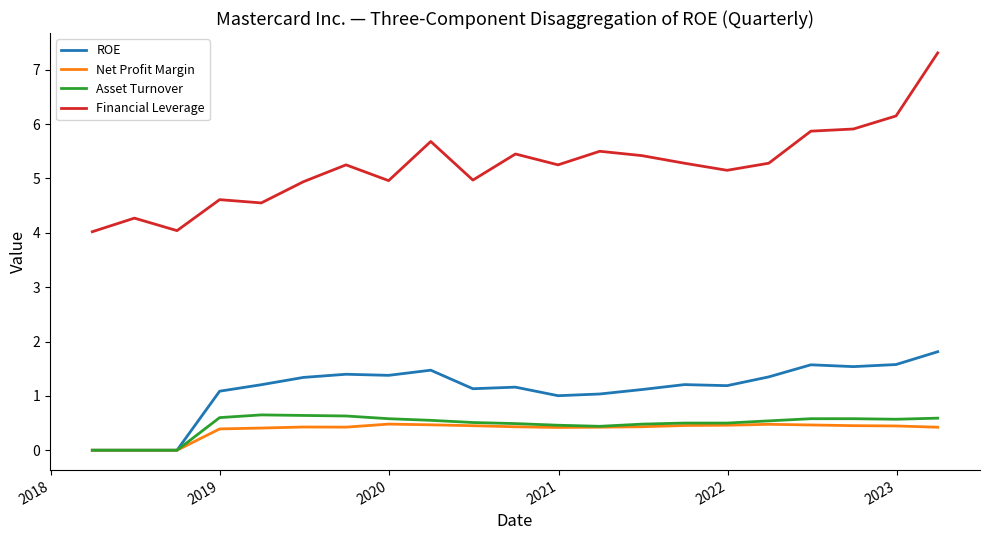

True or false: Asset Turnover and Financial Leverage cross at least once.

False